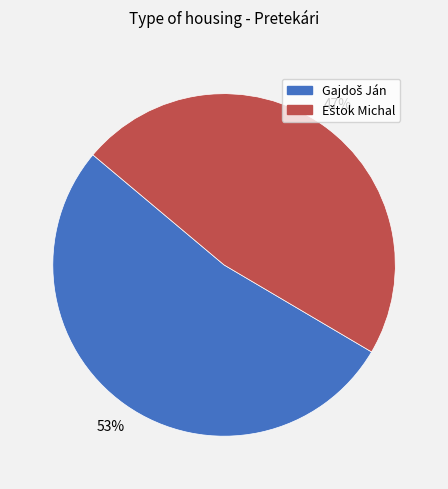

Does any single category account for the majority?

Yes